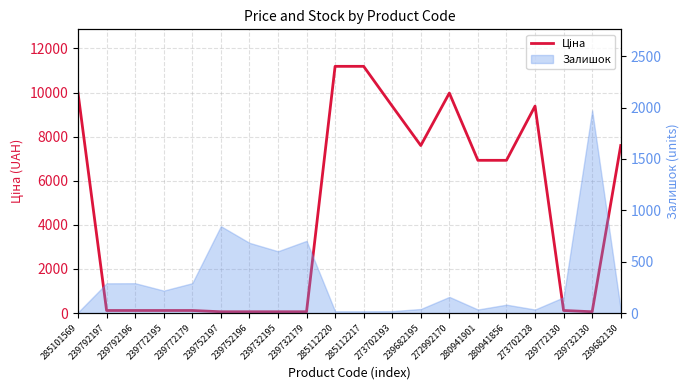

True or false: the data shows 9384.0 at 273702128.

True